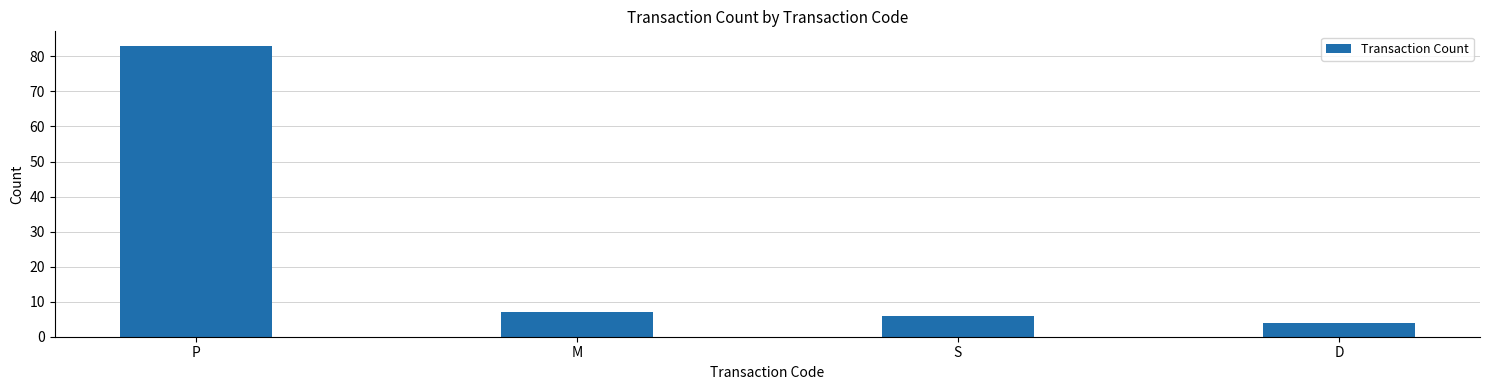

Are the bars grouped side by side (vs. stacked)?

No